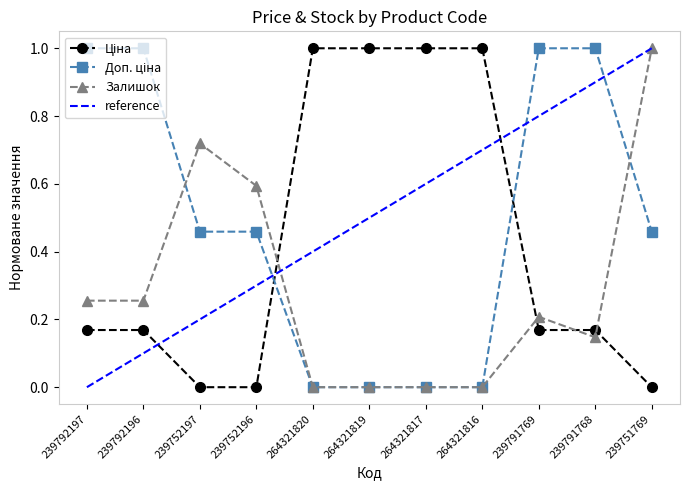

At which category is the sum across all series the highest?

239751769